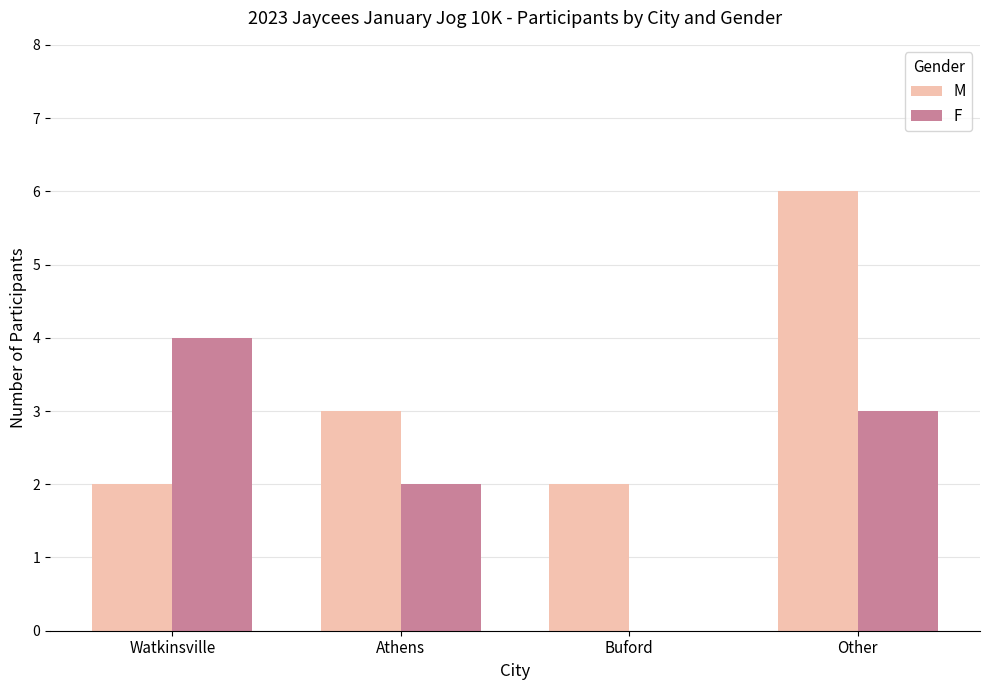

What is the average value of the F series?

2